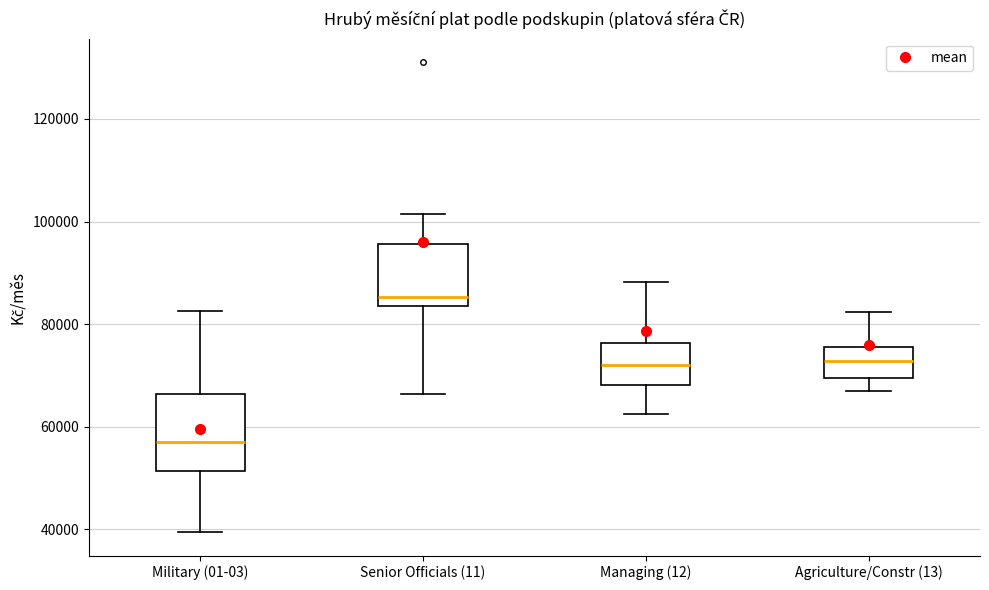

Where does the lower whisker of the box for Military (01-03) end on the y-axis? The values are not printed on the chart, so give them approximately, as read against the axis.

40000